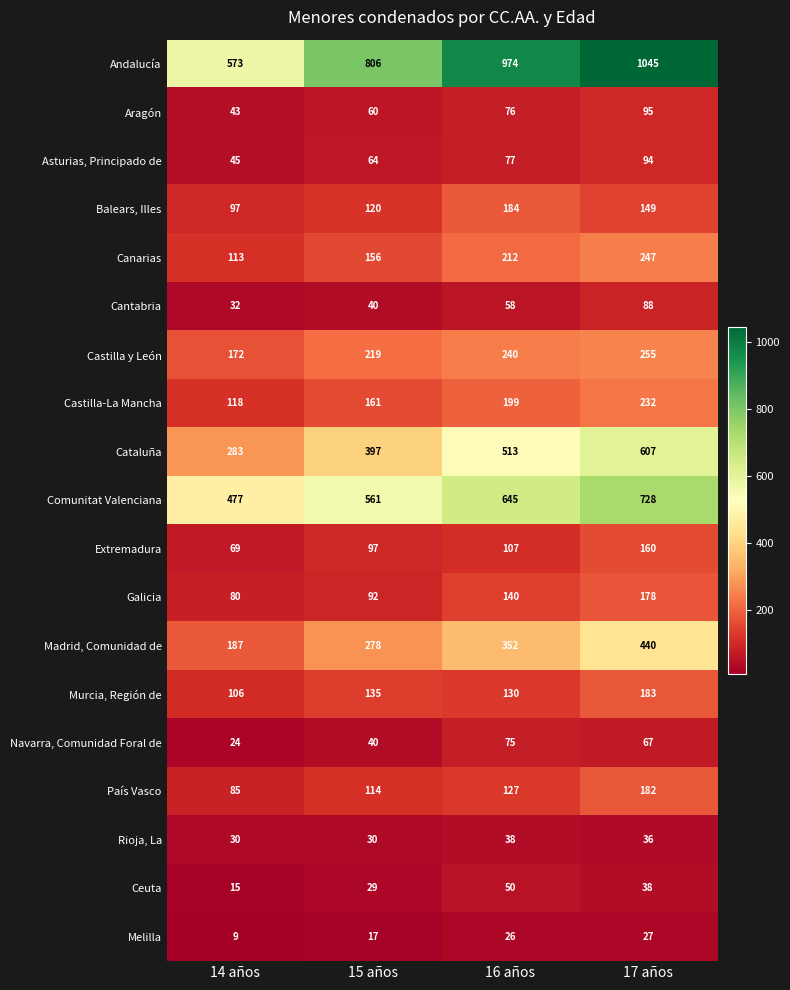

List the labels in order of Castilla y León value, smallest first.

14 años, 15 años, 16 años, 17 años